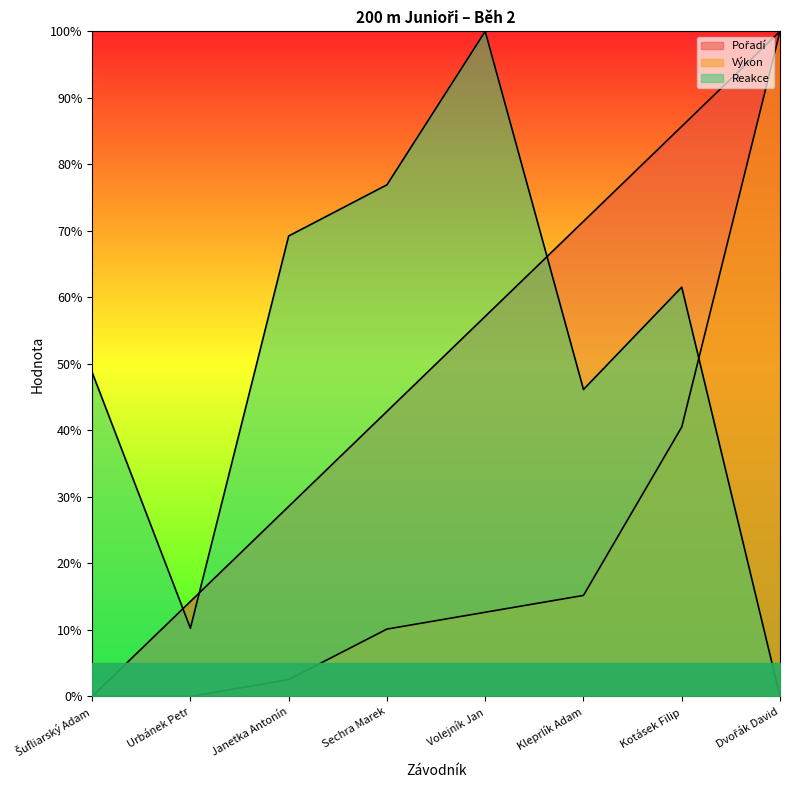

Rank the series at Kotásek Filip from highest to lowest value.

Pořadí, Reakce, Výkon